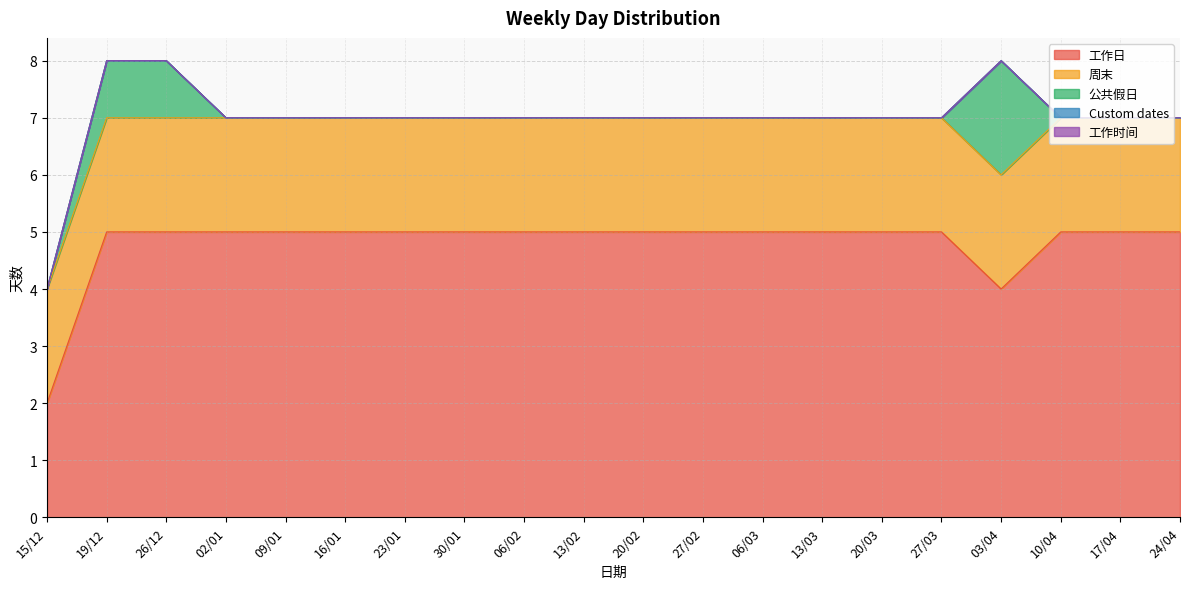

Count the number of data series in this chart.

5